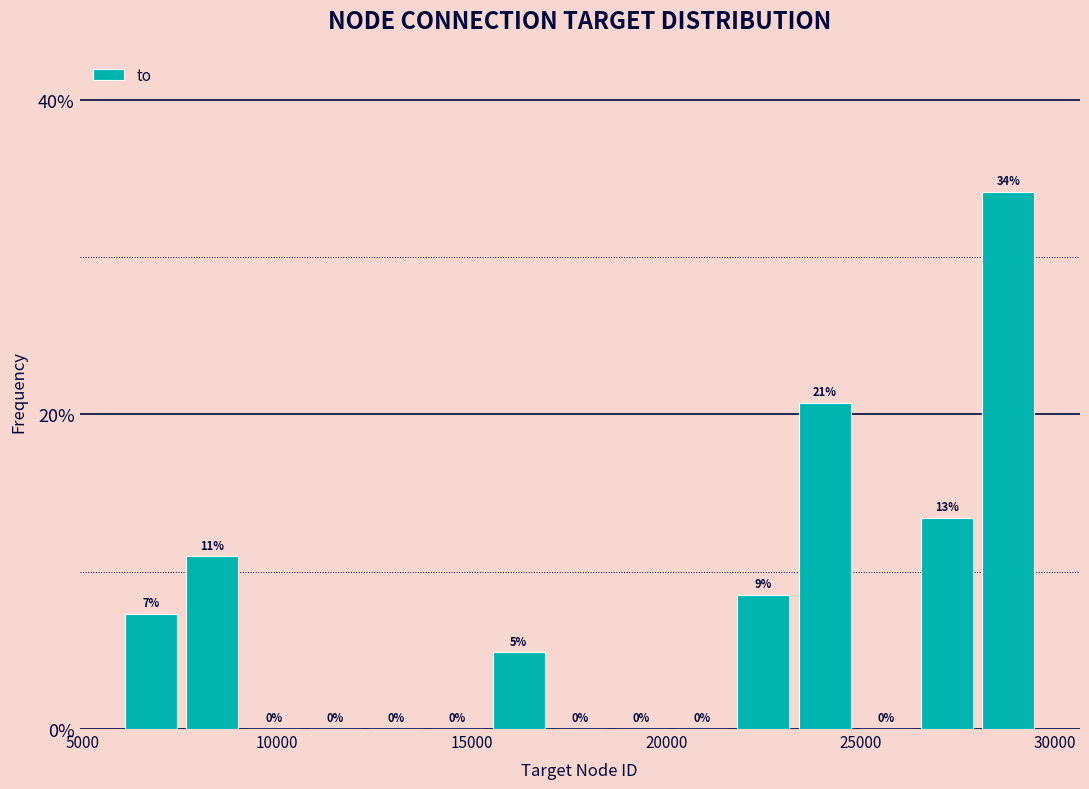

Around what value on the x-axis is the tallest bar? Give the approximate position of its centre, as read against the axis.

29000